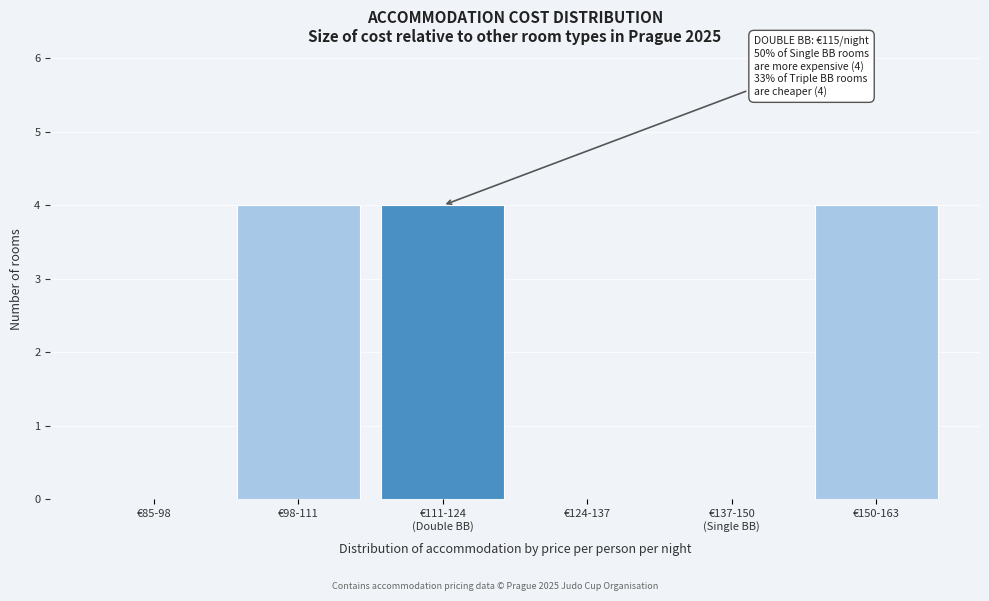

What is the maximum value shown in the chart?

4